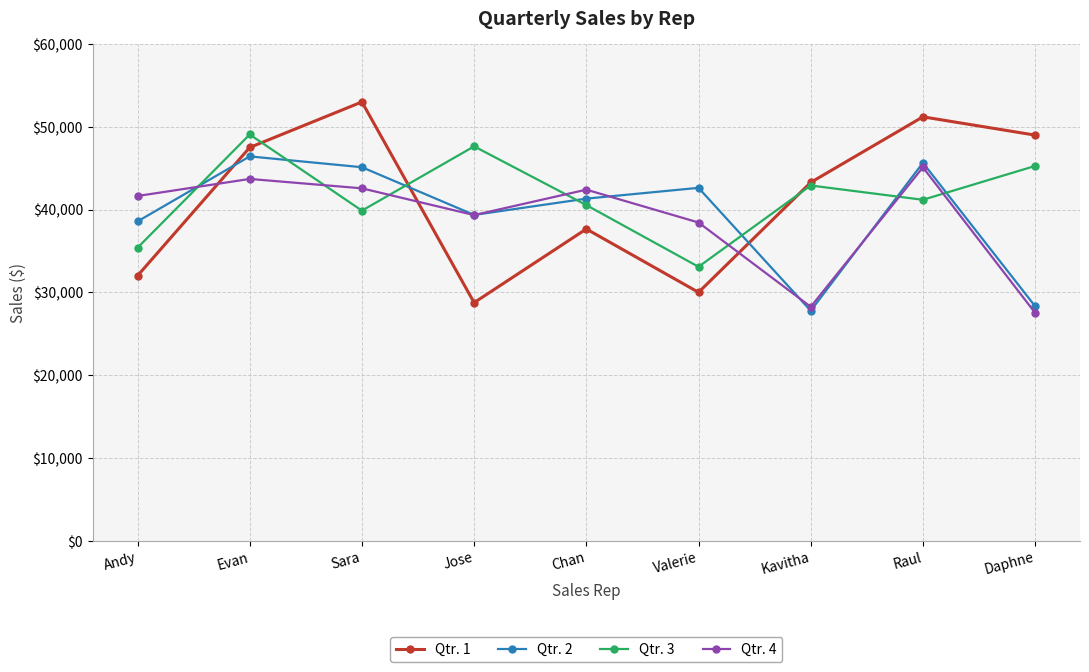

Where is the first local minimum for Qtr. 2?

Jose